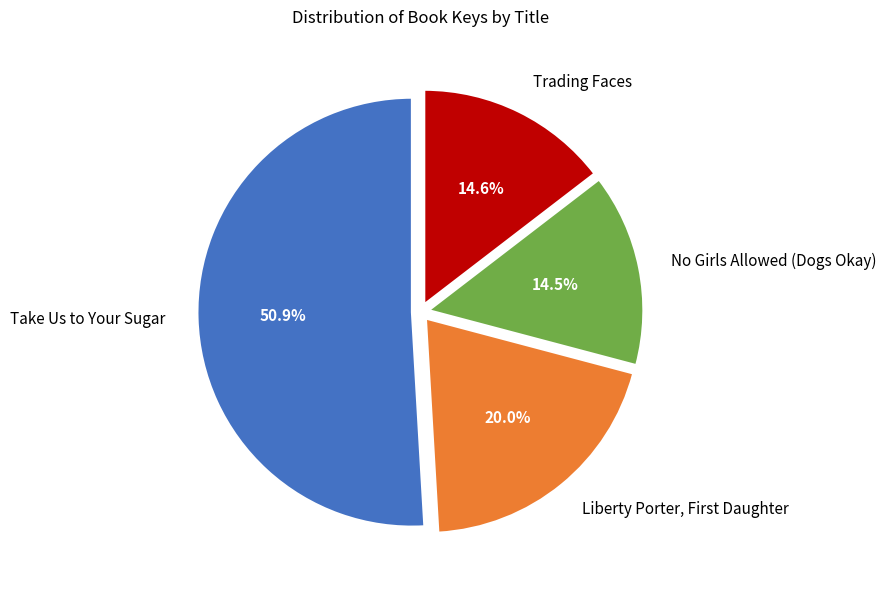

What is the largest slice in the pie chart?

Take Us to Your Sugar